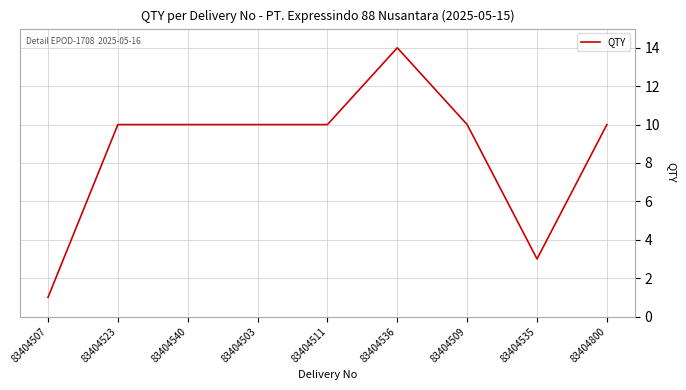

Read the value at 83404509, to the nearest 10.

10